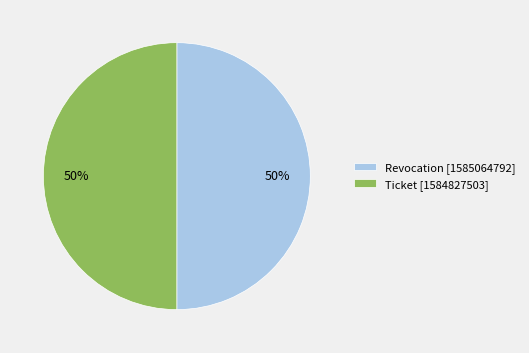

To the nearest percent, what is the combined percentage of Revocation [1585064792] and Ticket [1584827503]?

100%